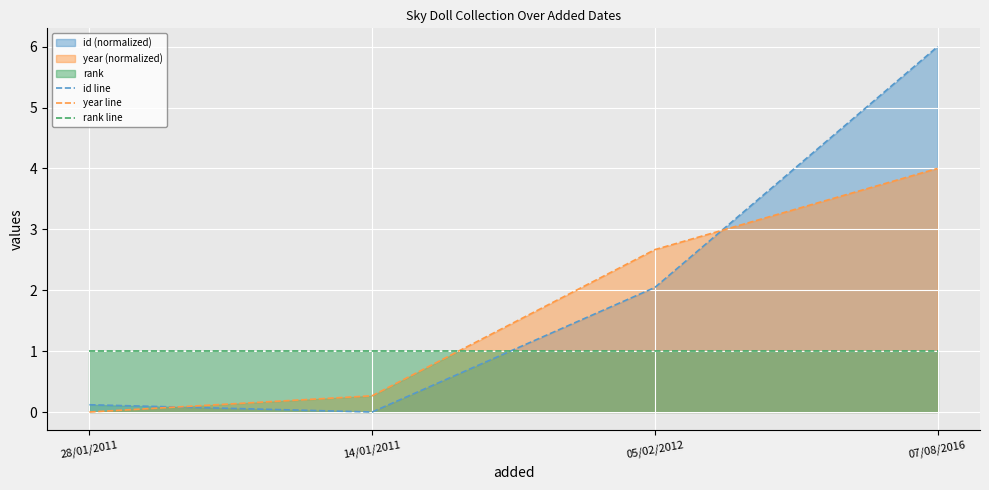

What is the average value of the rank line series?

1.0